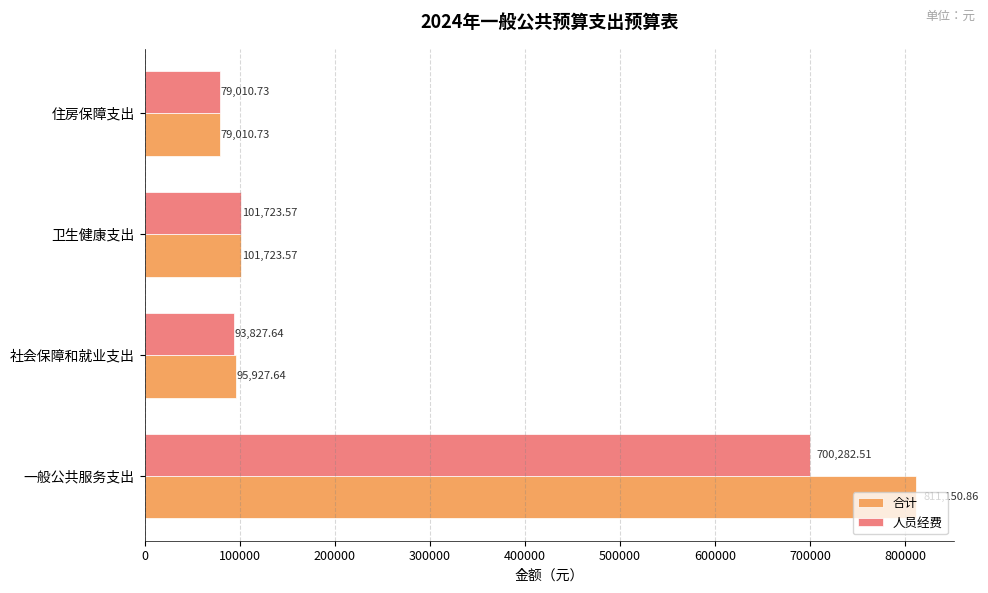

Rank the categories by 合计 value from highest to lowest.

一般公共服务支出, 卫生健康支出, 社会保障和就业支出, 住房保障支出